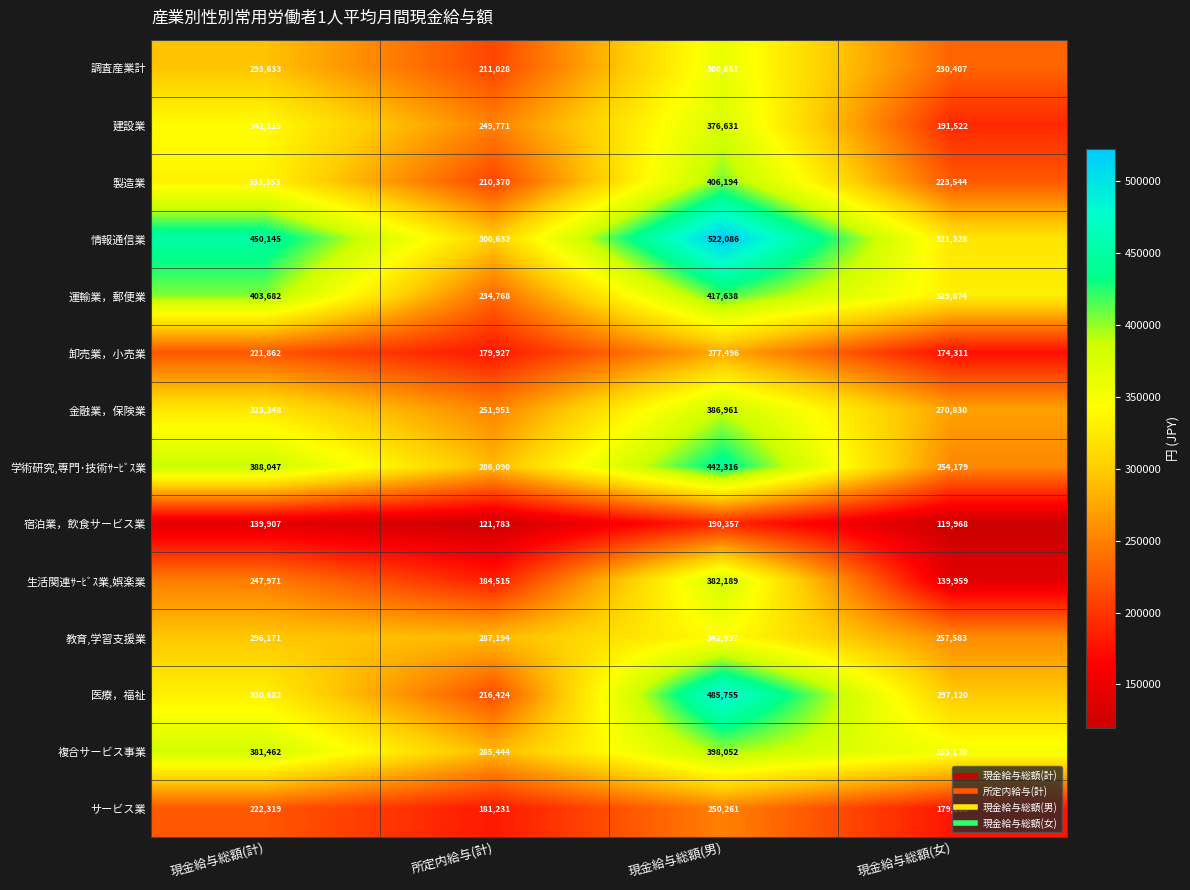

Is it true that 学術研究,専門･技術ｻｰﾋﾞｽ業 equals 286090 at 所定内給与(計)?

True